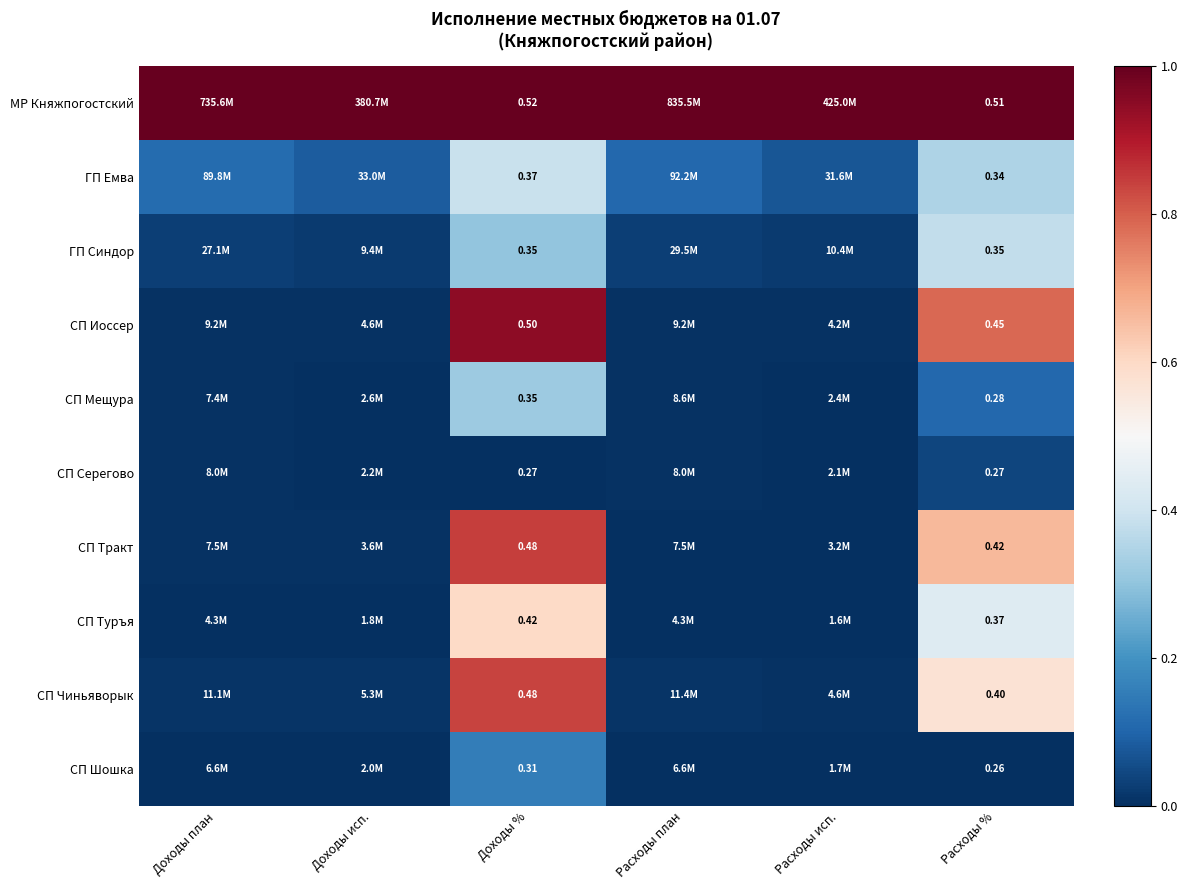

Rank the series at Расходы % from highest to lowest value.

МР Княжпогостский, СП Иоссер, СП Тракт, СП Чиньяворык, СП Туръя, ГП Синдор, ГП Емва, СП Мещура, СП Серегово, СП Шошка